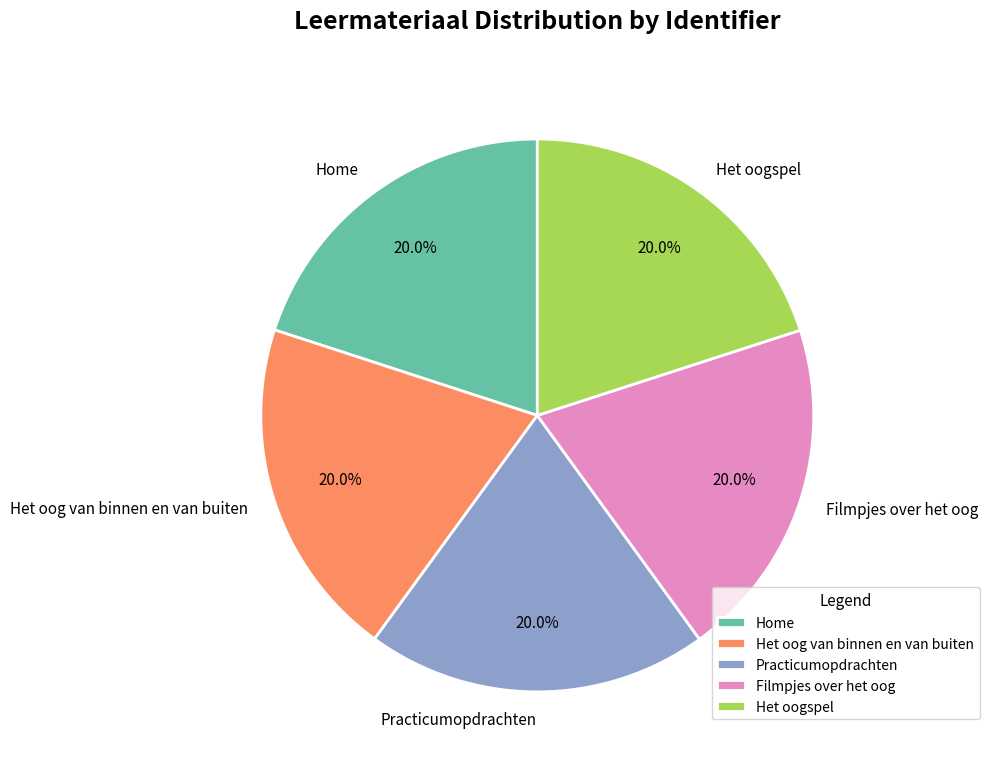

Combined, what portion of the pie is Home and Practicumopdrachten?

40.0%